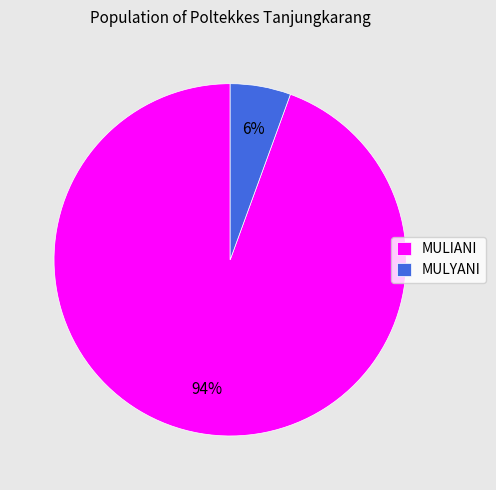

True or false: MULIANI accounts for 94% of the total.

True